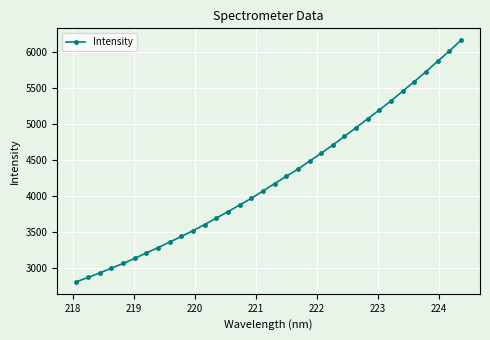

True or false: the data has more than 1 interior local peaks.

False